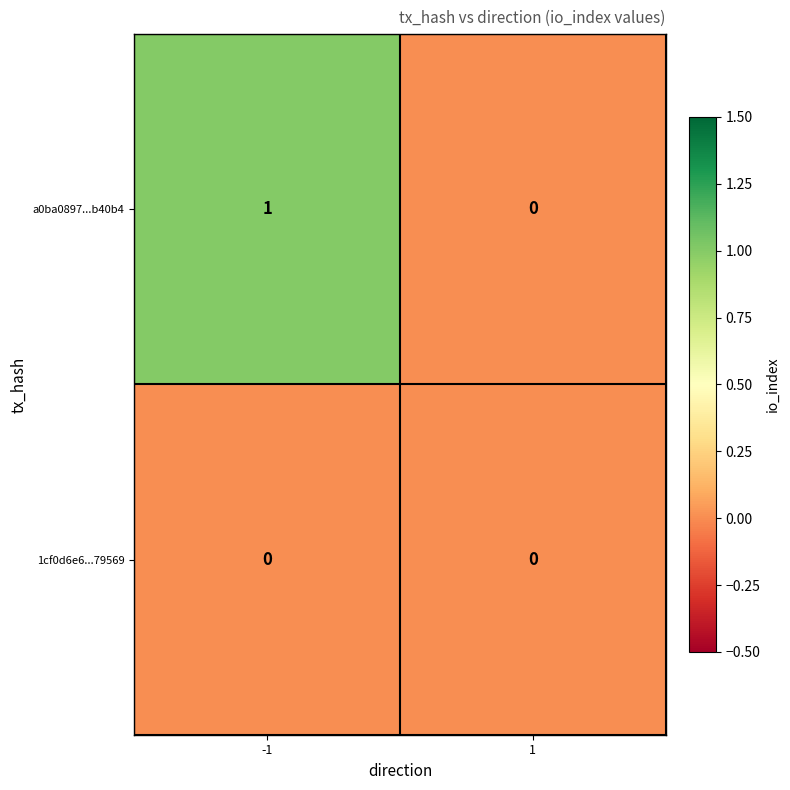

At which category is the sum across all series the highest?

-1